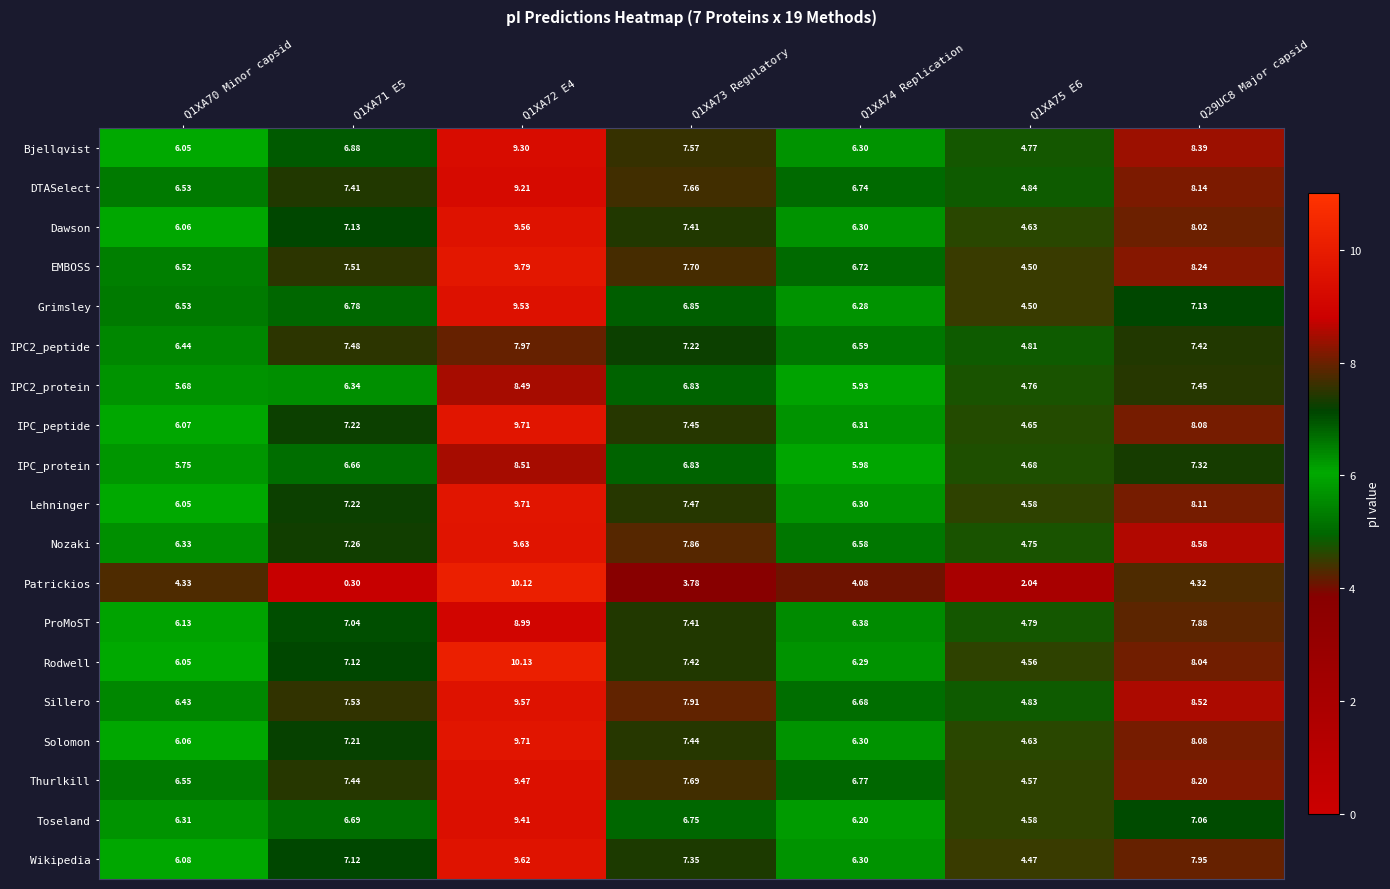

What is the total value across all series at Q29UC8 Major capsid?

146.9